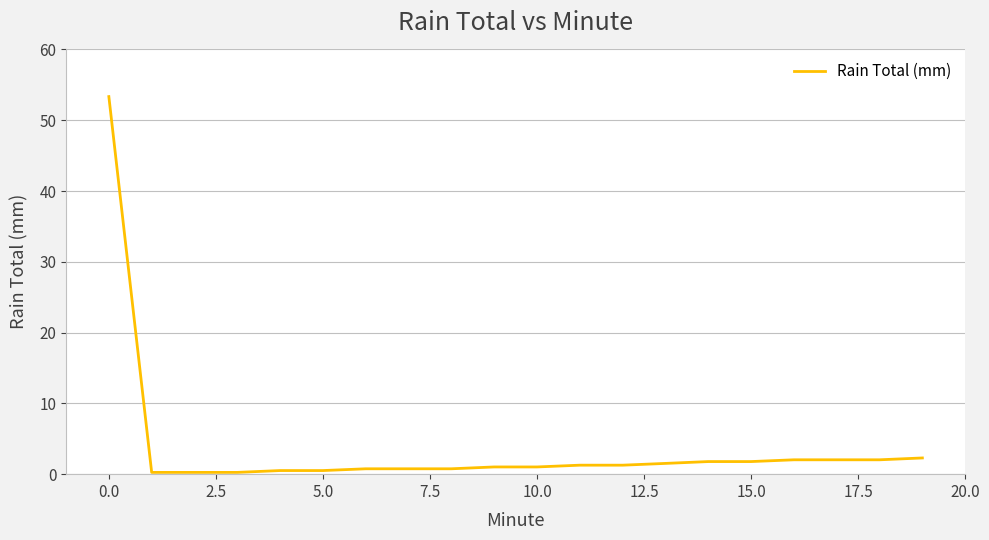

What is the maximum value shown in the chart?

53.3